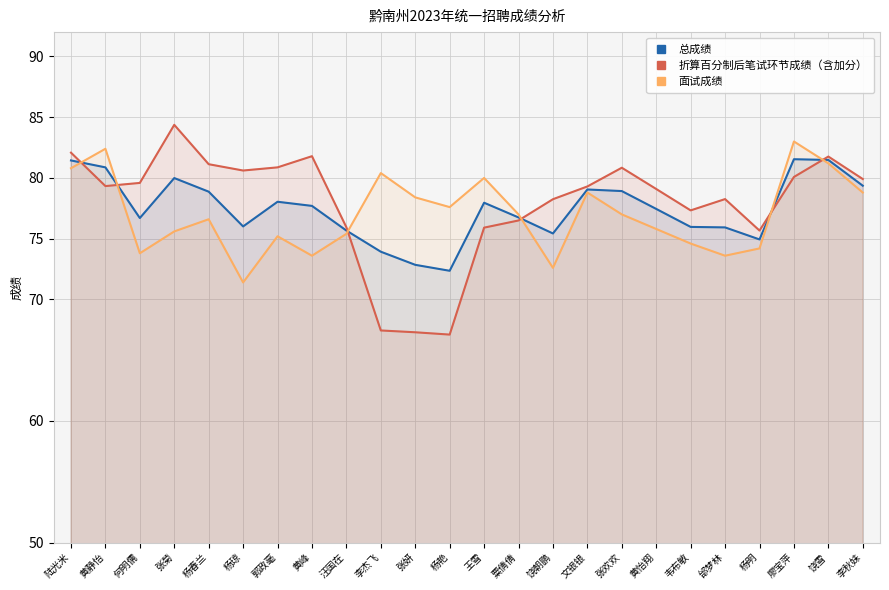

What is the average value of the 折算百分制后笔试环节成绩（含加分） series?

77.9